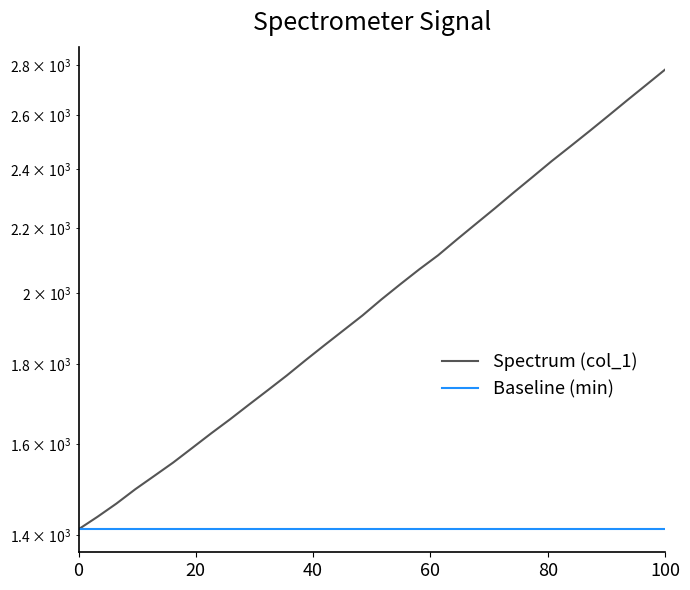

What is the minimum value shown in the chart?

1411.6